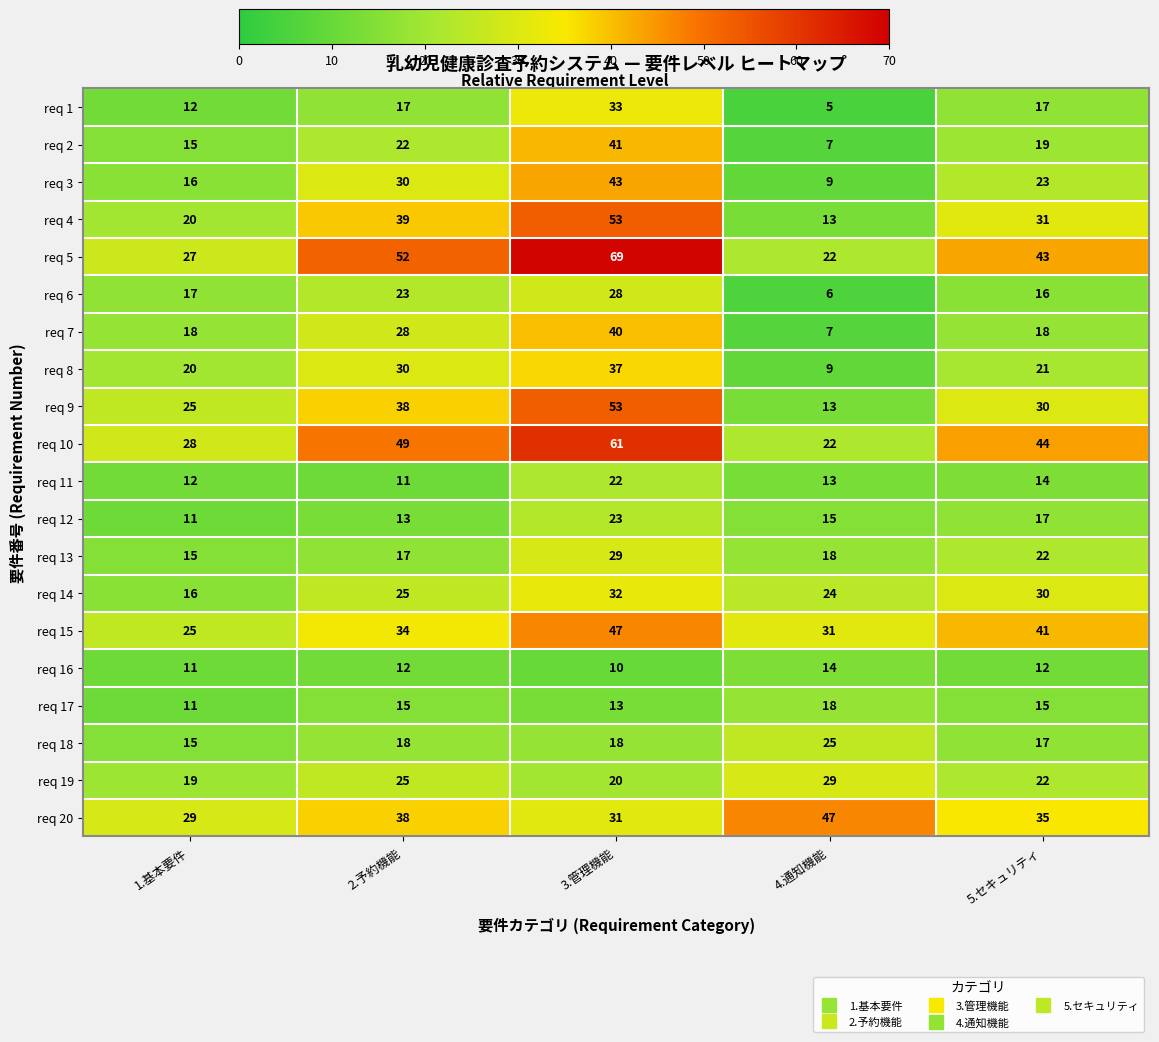

What is the difference between the maximum and minimum values in the req 1 series?

28